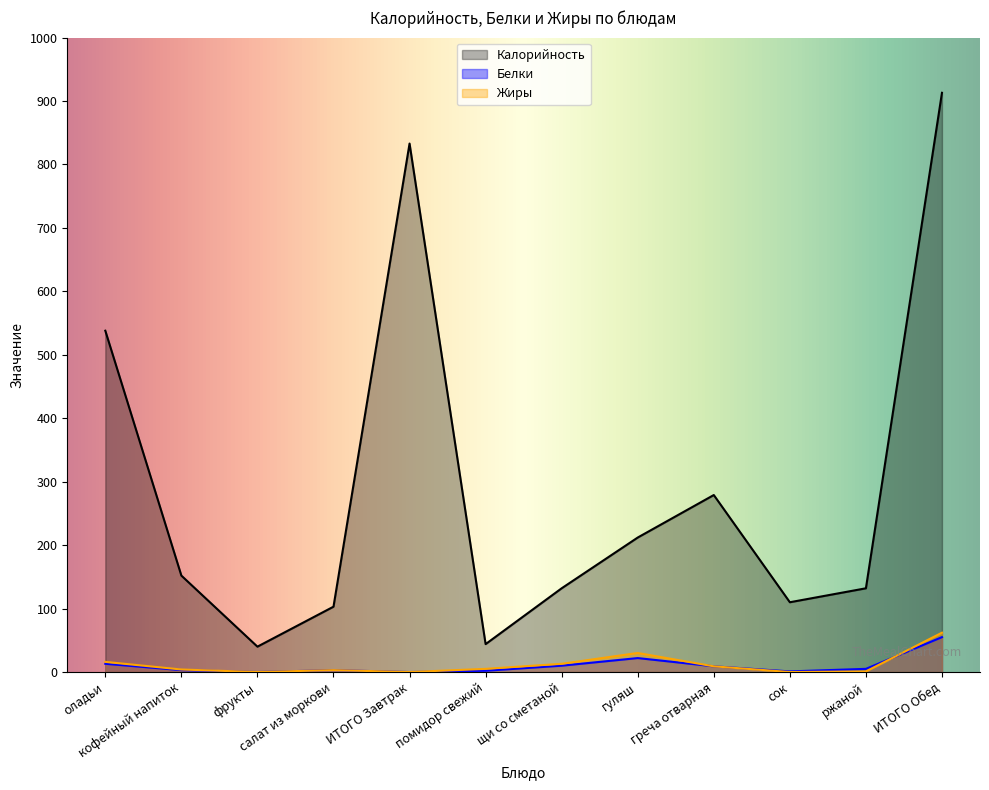

What is the difference between the Калорийность values at греча отварная and сок?

169